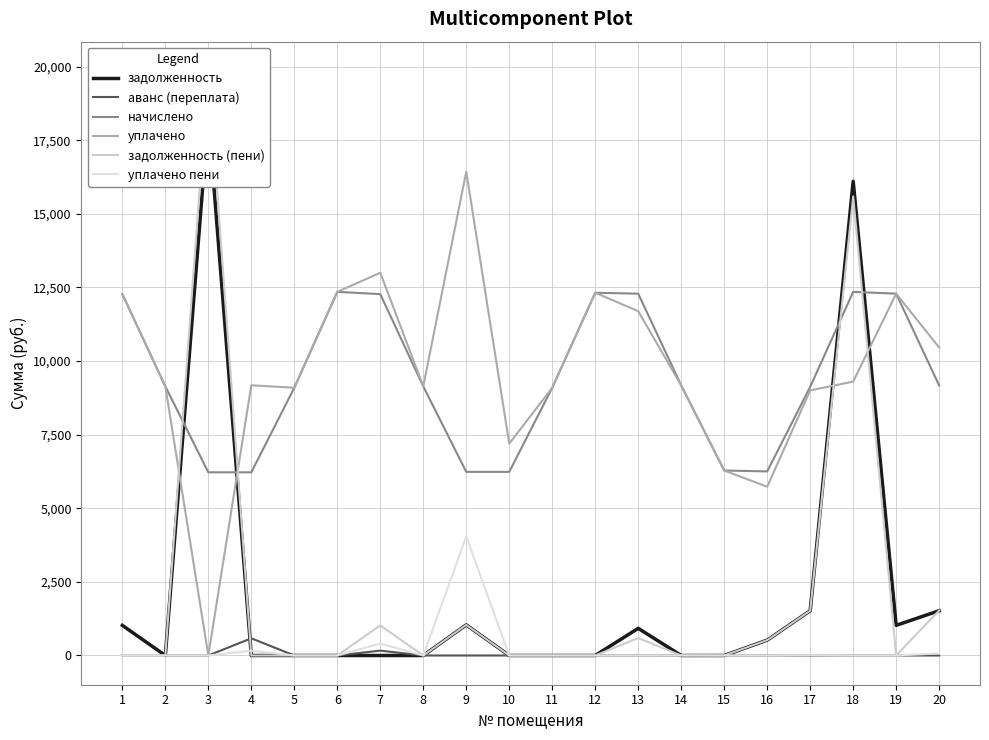

The value of задолженность (пени) at 10 is 0.0. True or false?

True